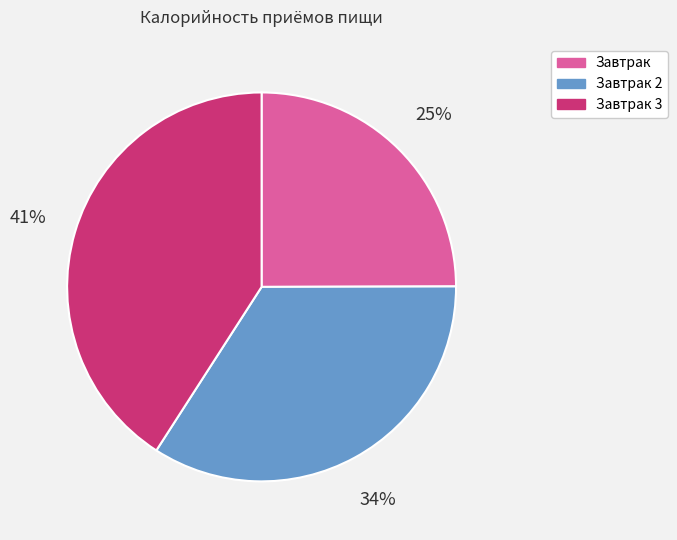

Count the number of slices in the pie.

3